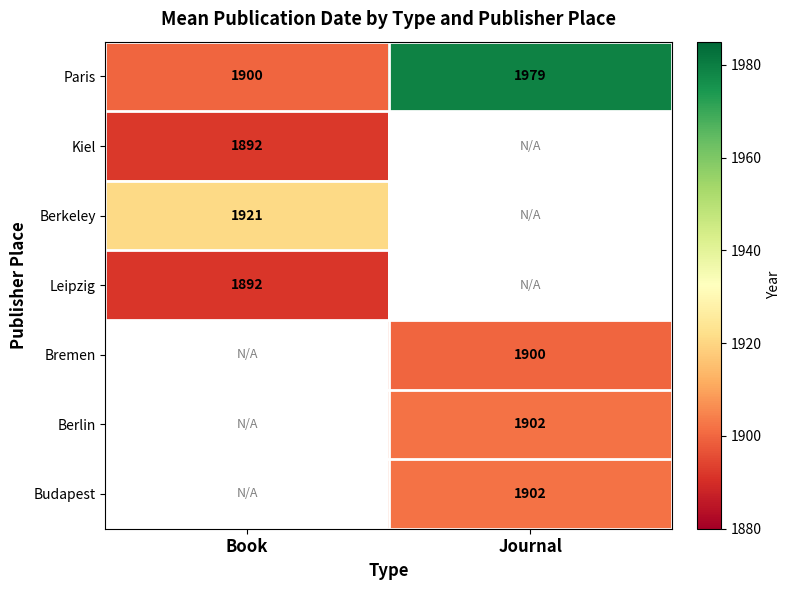

The Budapest series shows 1068.8 at Journal. True or false?

False